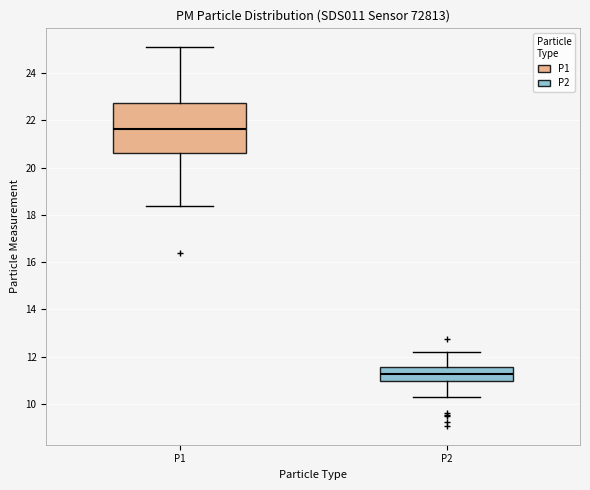

Comparing the boxes themselves (not the whiskers), which one is the tallest?

P1